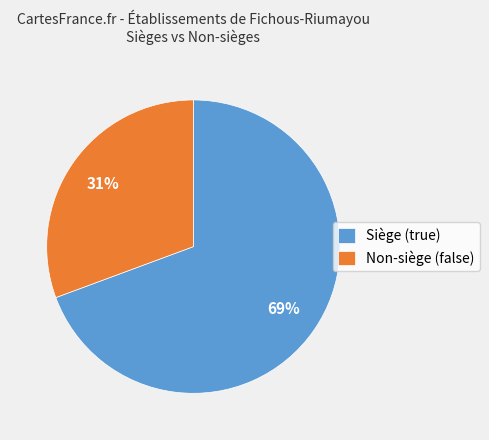

How many segments does this pie chart have?

2